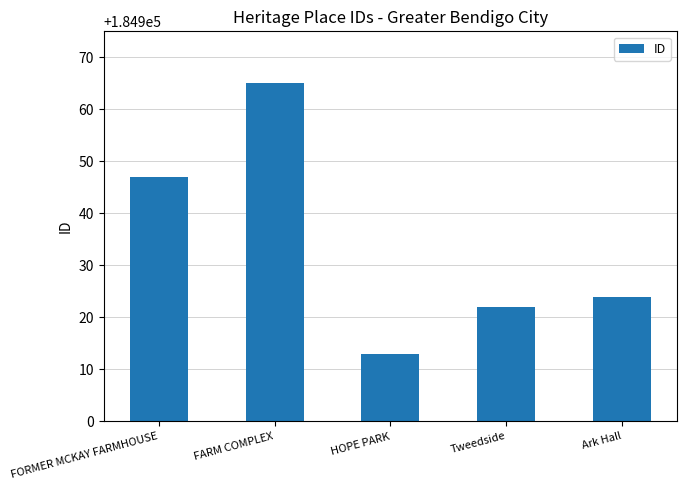

True or false: the data shows 184922 at Tweedside.

True